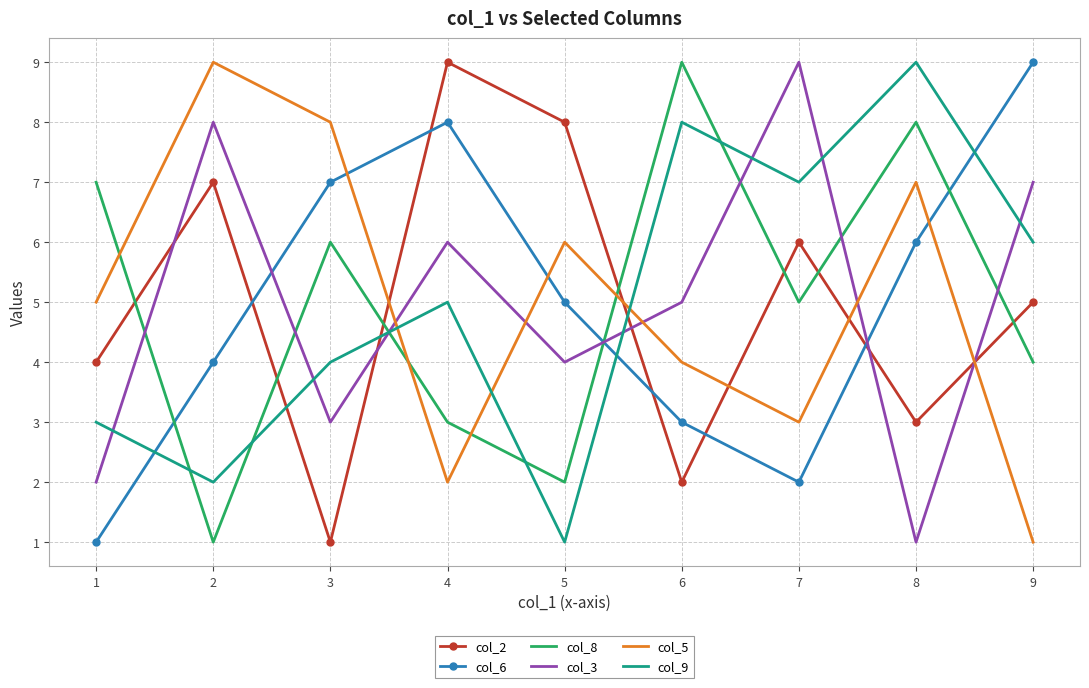

Between 3 and 7, which series saw the biggest shift?

col_3